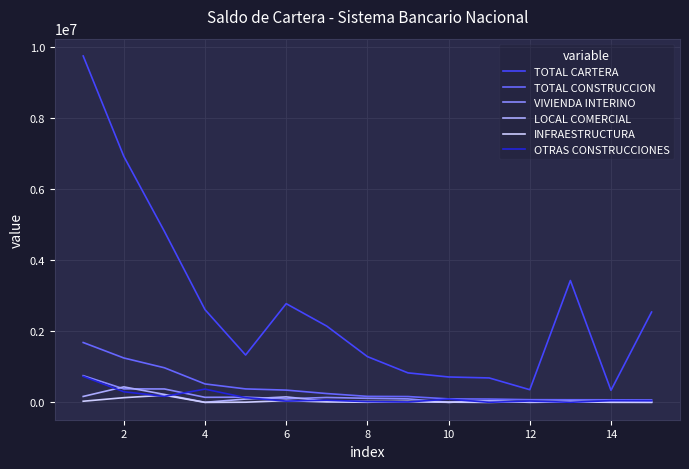

True or false: TOTAL CARTERA and LOCAL COMERCIAL cross at least once.

False